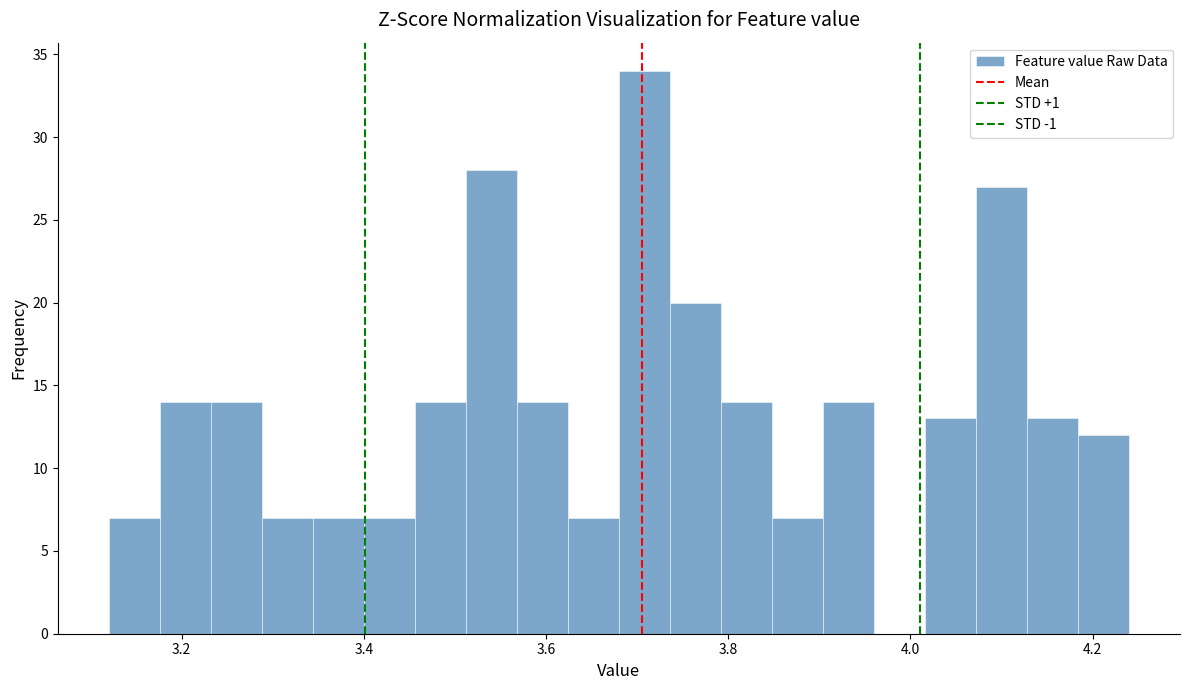

Around what value on the x-axis is the tallest bar? Give the approximate position of its centre, as read against the axis.

3.70